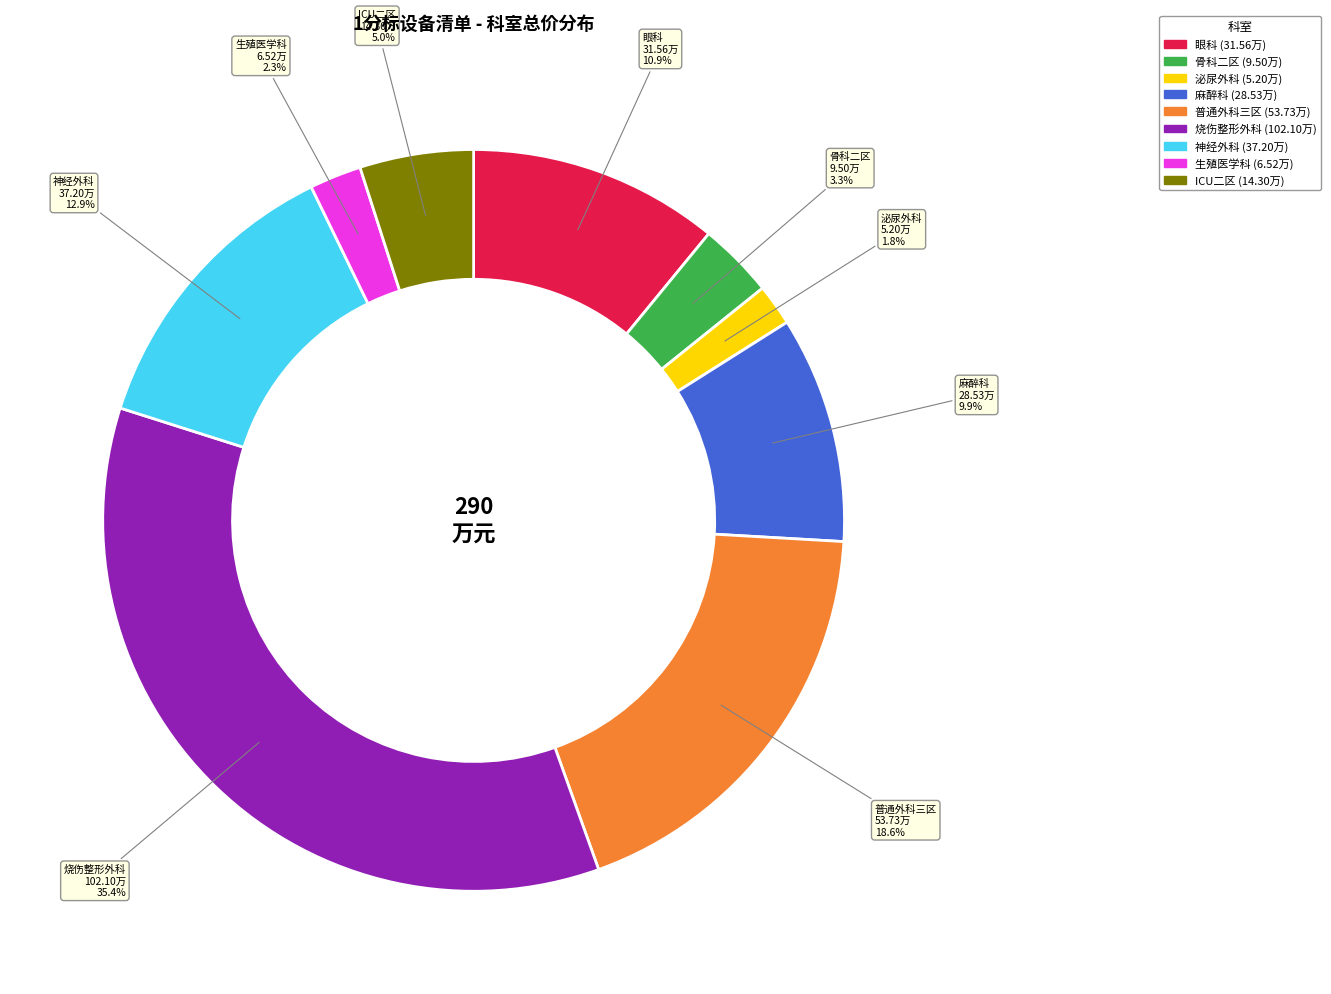

Approximately how many times larger is the value at ICU二区 compared to 麻醉科?

0.5